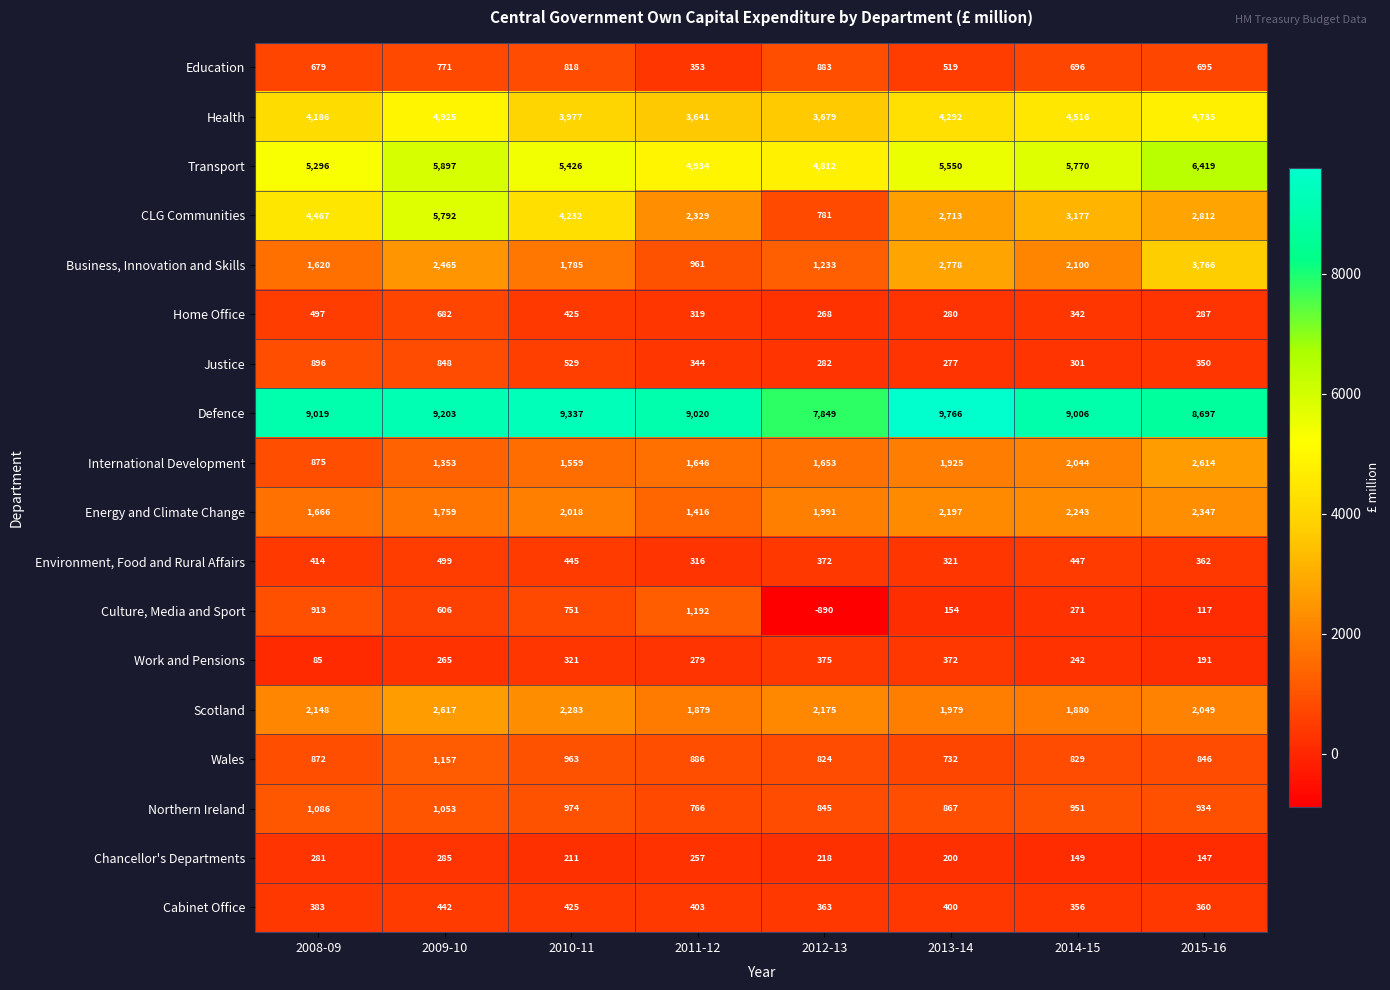

At which category is the sum across all series the highest?

2009-10